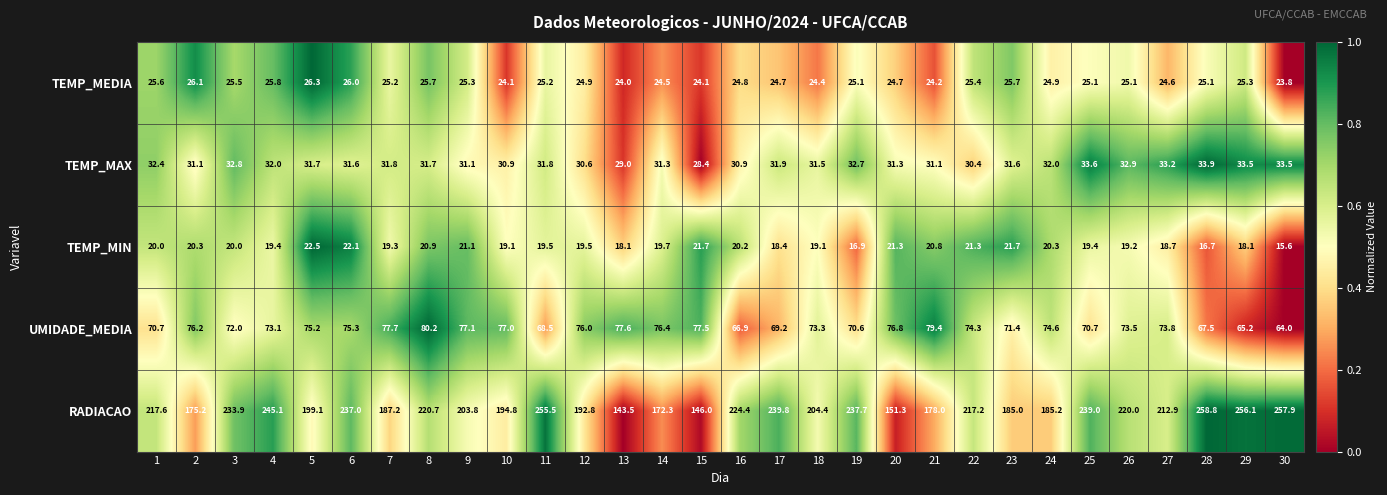

True or false: TEMP_MEDIA has a value of 9.4 at 1.

False